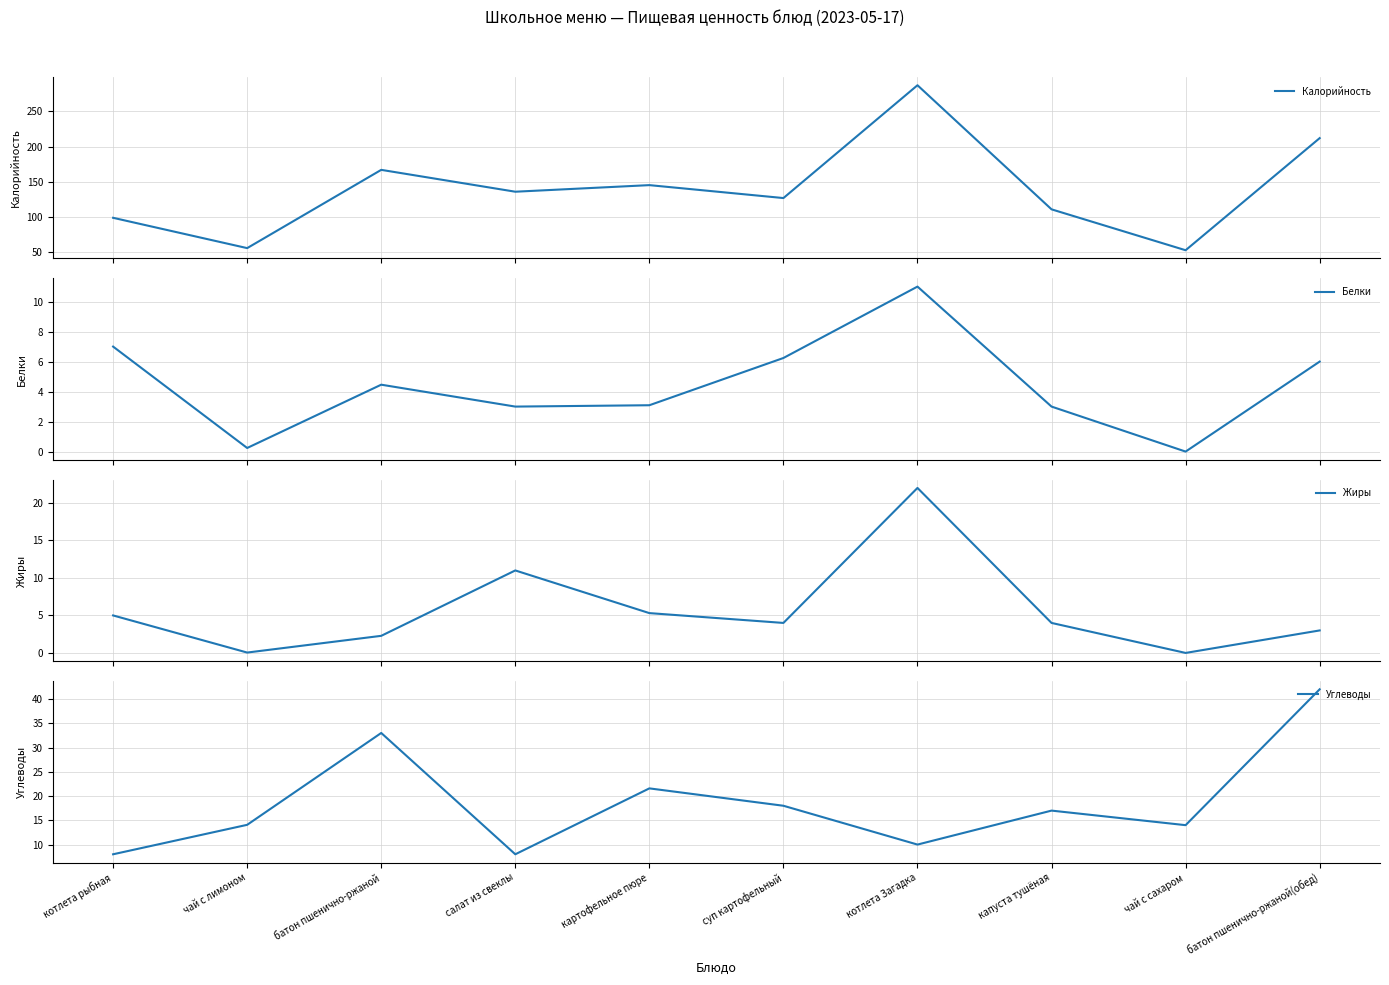

List the labels in order of Калорийность value, largest first.

котлета Загадка, батон пшенично-ржаной(обед), батон пшенично-ржаной, картофельное пюре, салат из свеклы, суп картофельный, капуста тушёная, котлета рыбная, чай с лимоном, чай с сахаром